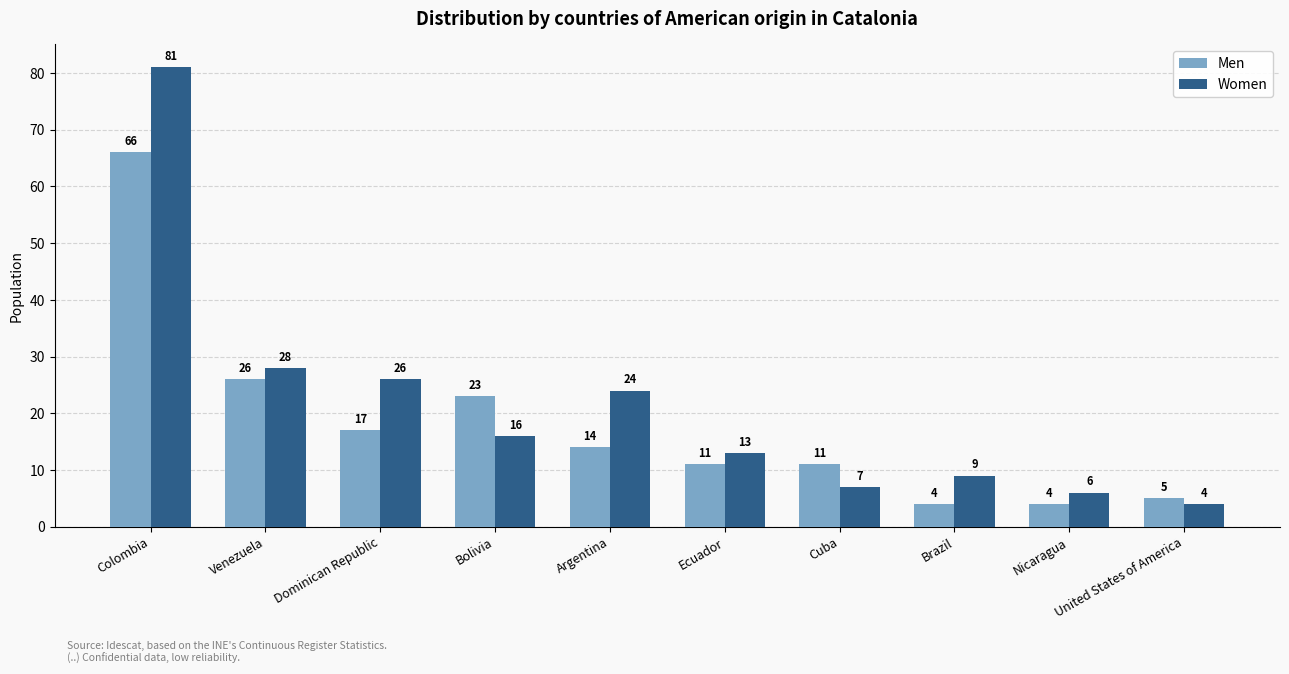

Which series has the widest spread of values?

Women